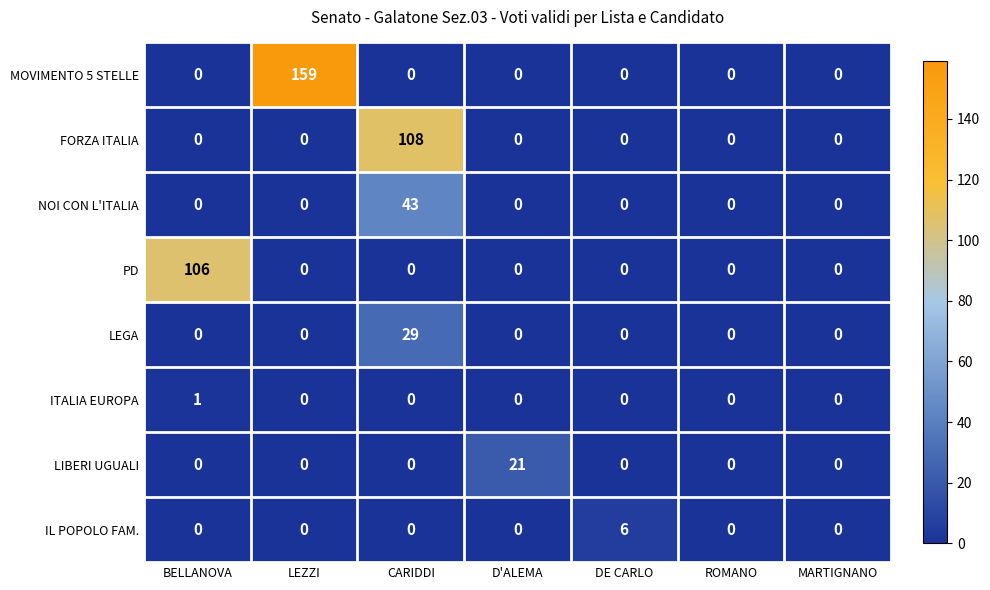

What is the approximate value of MOVIMENTO 5 STELLE at LEZZI?

159